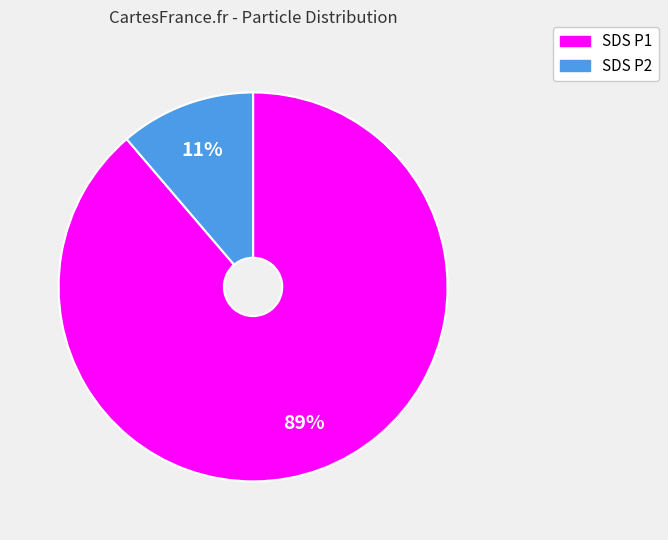

How many segments does this pie chart have?

2